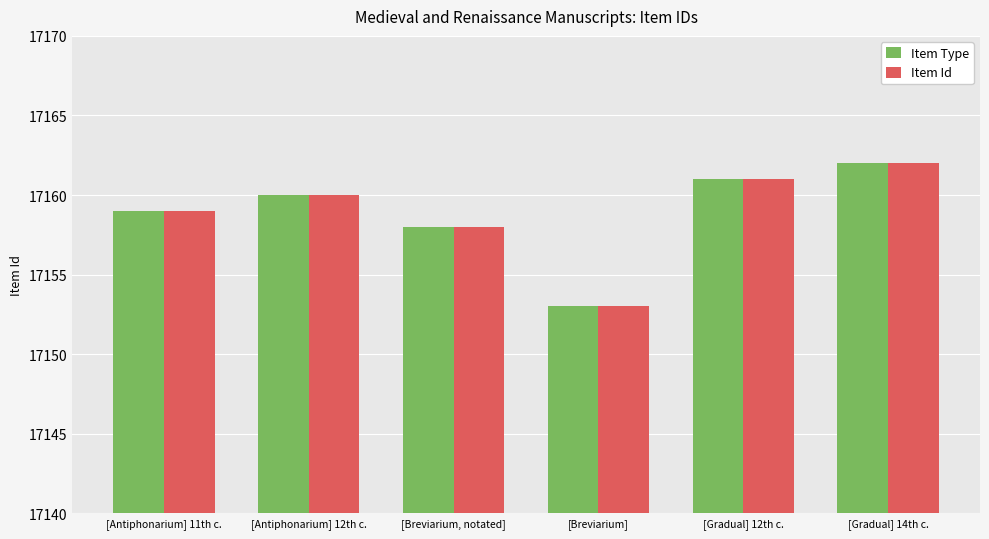

The Item Id series shows 7221 at [Gradual] 14th c.. True or false?

False